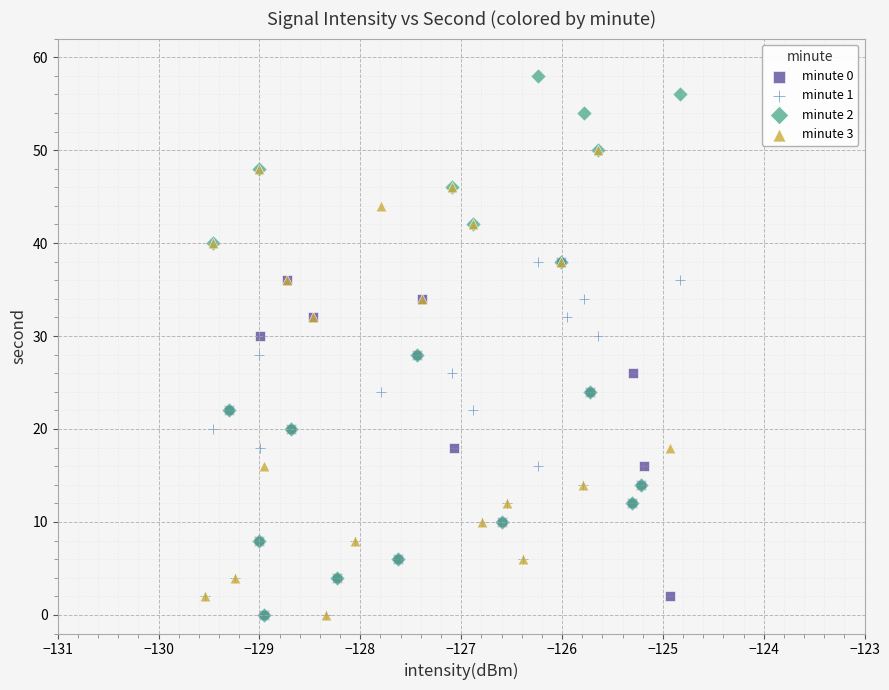

Which series has the largest Y range (max minus min)?

minute 2